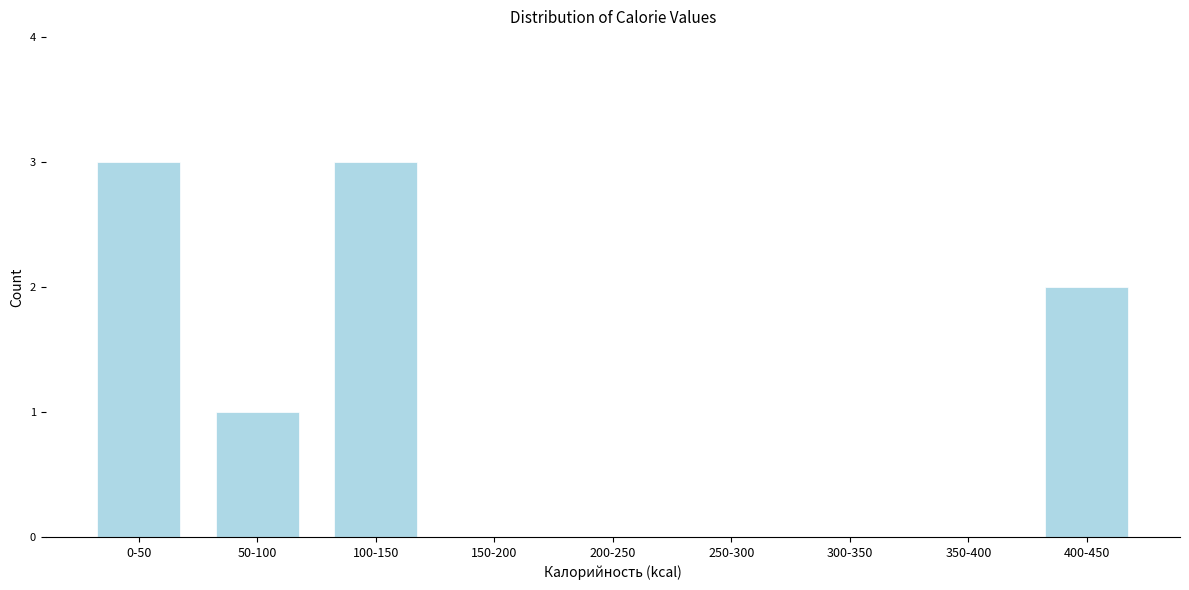

Reading left to right, list all the values displayed in this chart.

0-50=3	50-100=1	100-150=3	150-200=0	200-250=0	250-300=0	300-350=0	350-400=0	400-450=2